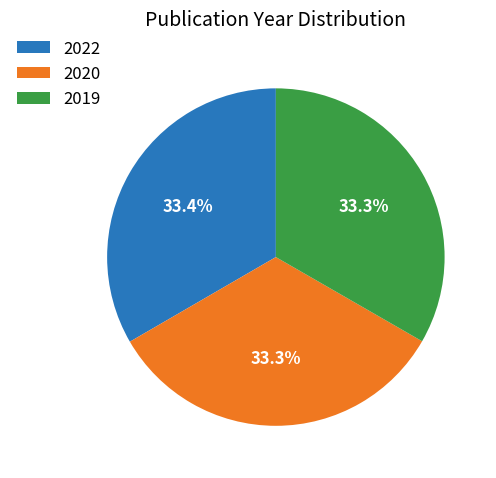

Is the sum of 2020 and 2019 greater than half?

Yes